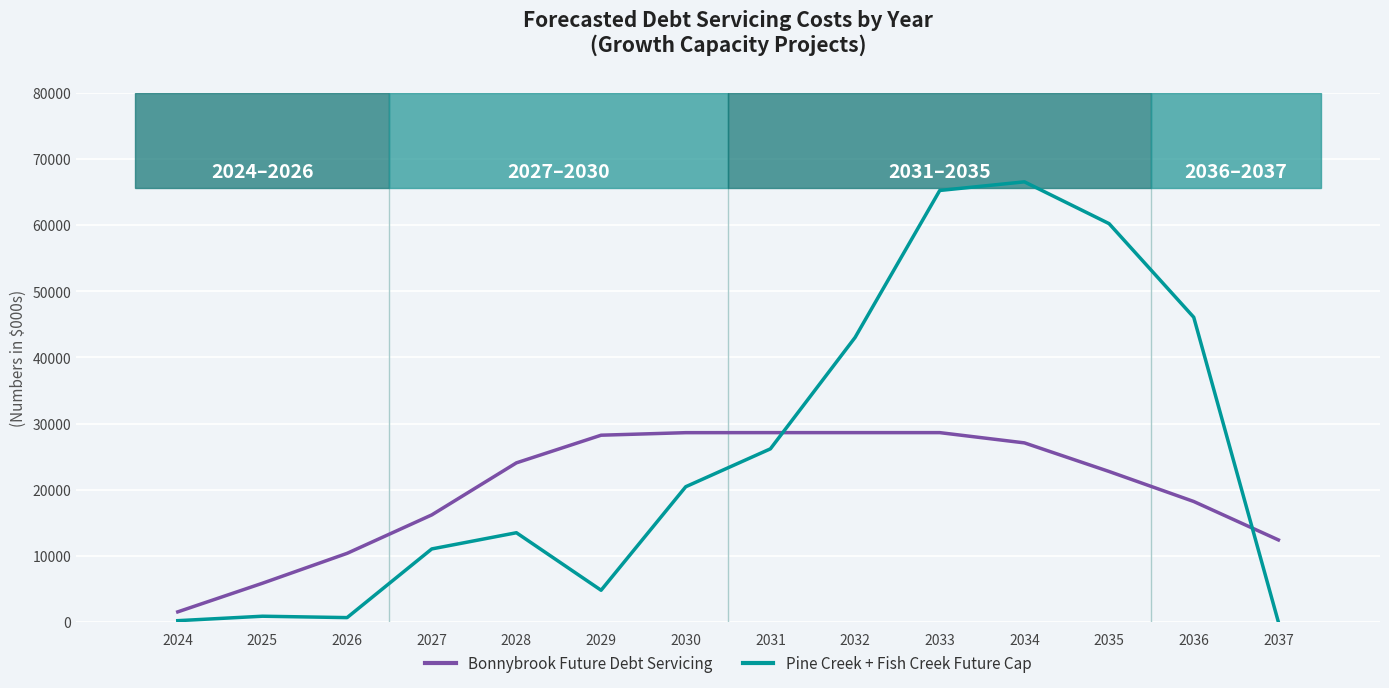

Does the chart have visible grid lines?

Yes